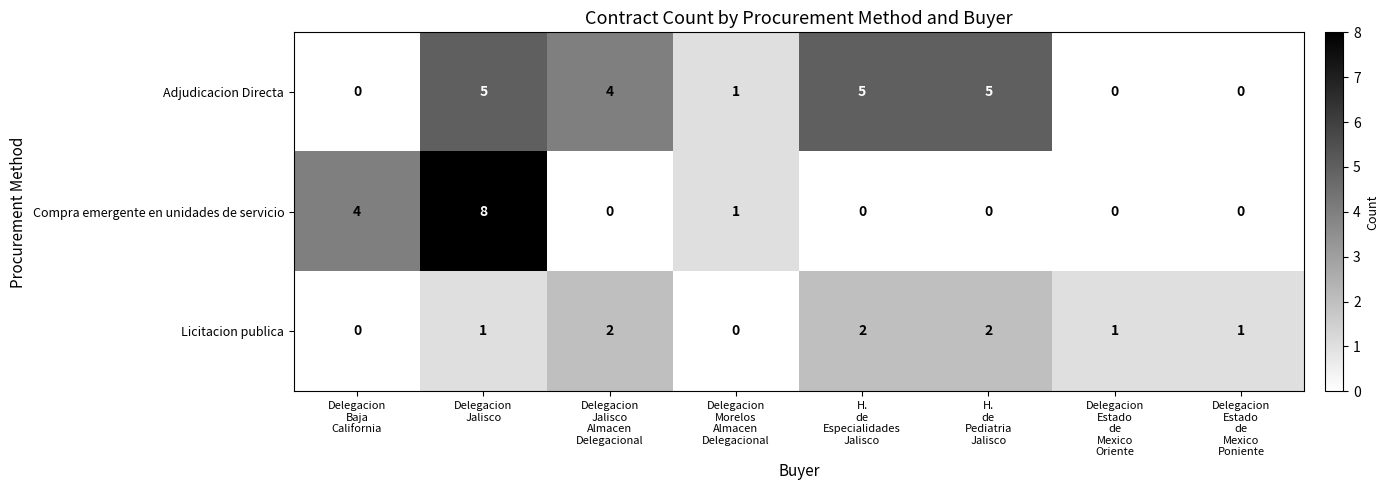

Rank the series by their maximum value, from highest to lowest.

Compra emergente en unidades de servicio, Adjudicacion Directa, Licitacion publica